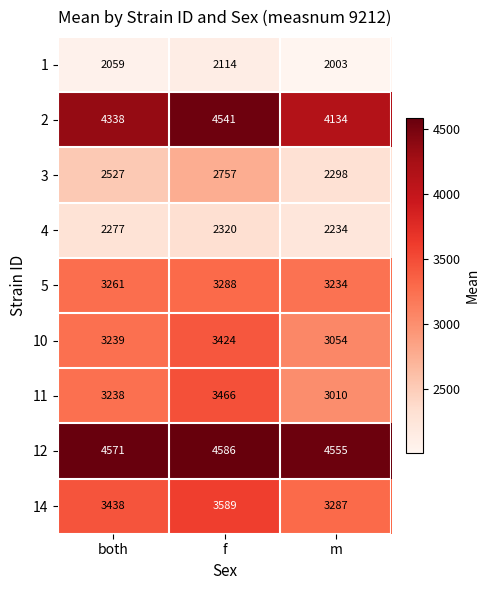

Reading left to right, extract all data points from this chart.

1: both=2059	f=2114	m=2003
2: both=4338	f=4541	m=4134
3: both=2527	f=2757	m=2298
4: both=2277	f=2320	m=2234
5: both=3261	f=3288	m=3234
10: both=3239	f=3424	m=3054
11: both=3238	f=3466	m=3010
12: both=4571	f=4586	m=4555
14: both=3438	f=3589	m=3287